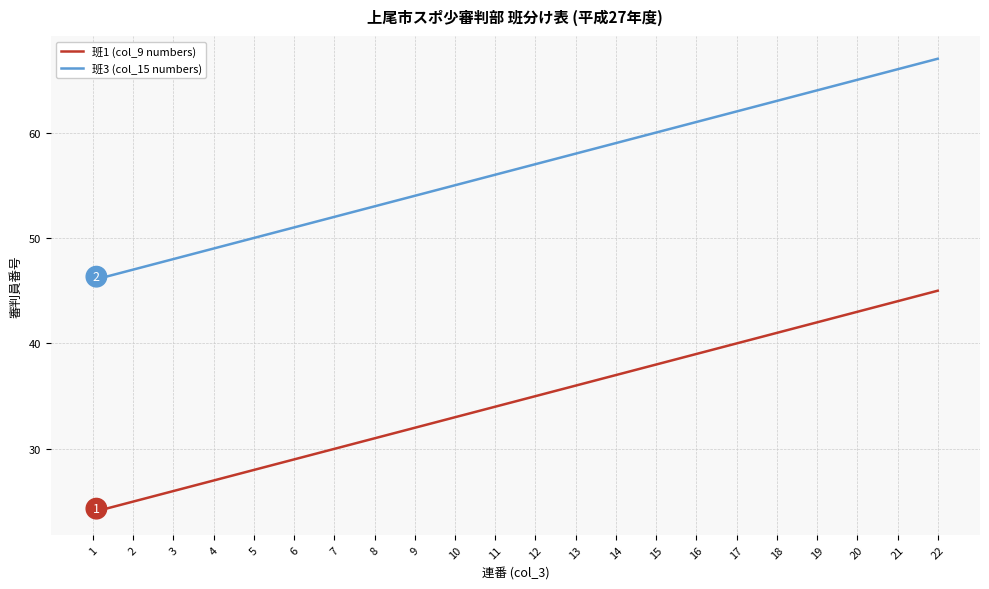

List the series in order of their overall mean, lowest first.

班1 (col_9 numbers), 班3 (col_15 numbers)